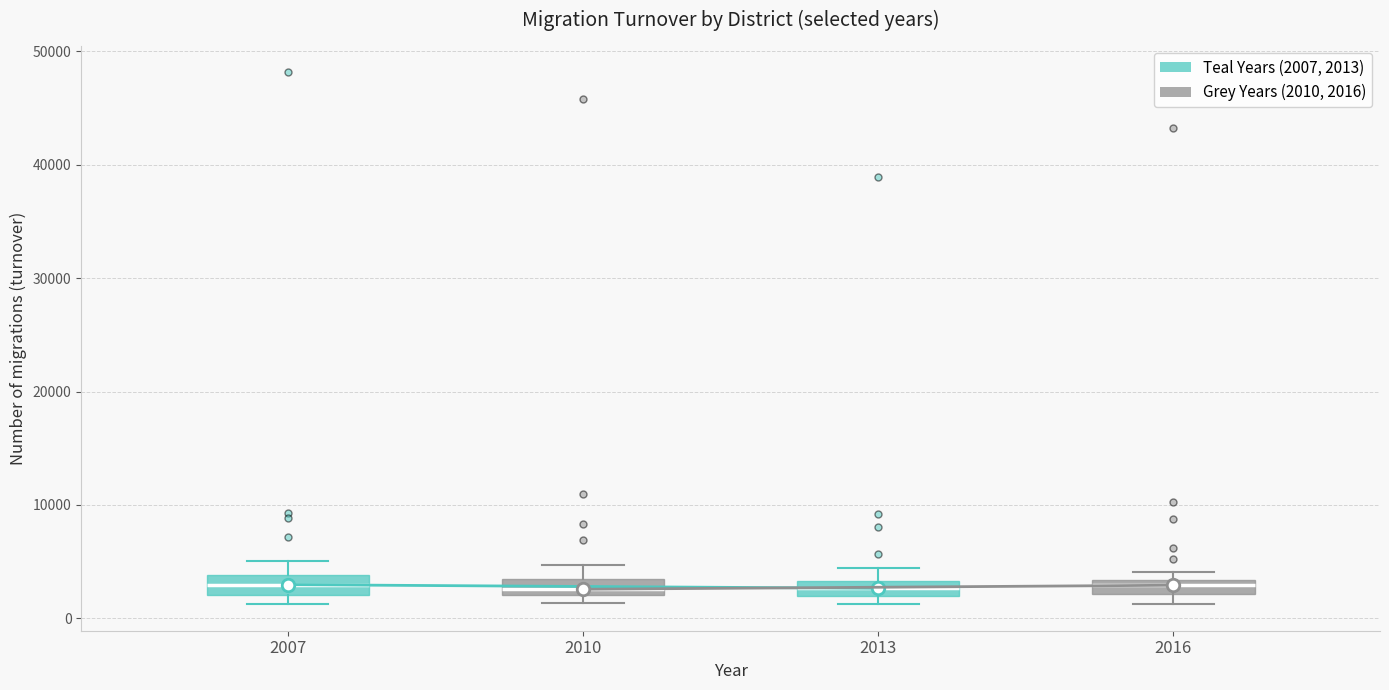

Where is the upper edge of the box for 2007 (Teal Years (2007, 2013)) on the y-axis? The values are not printed on the chart, so give them approximately, as read against the axis.

4000